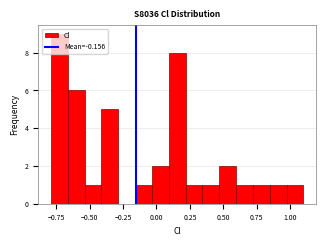

Read against the x-axis, roughly where is the centre of the tallest bar?

-0.75